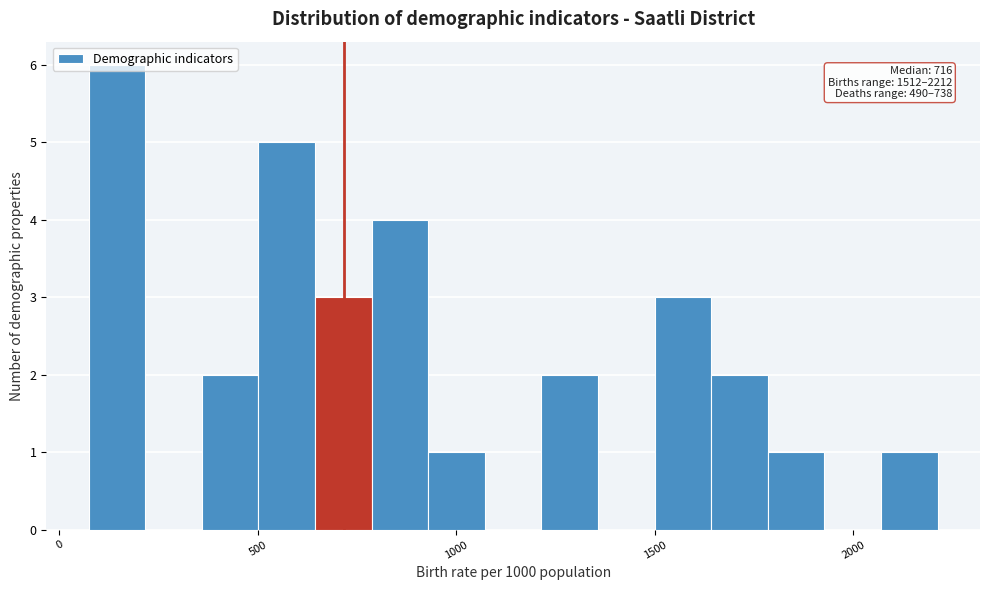

Read against the x-axis, roughly where is the centre of the tallest bar?

150